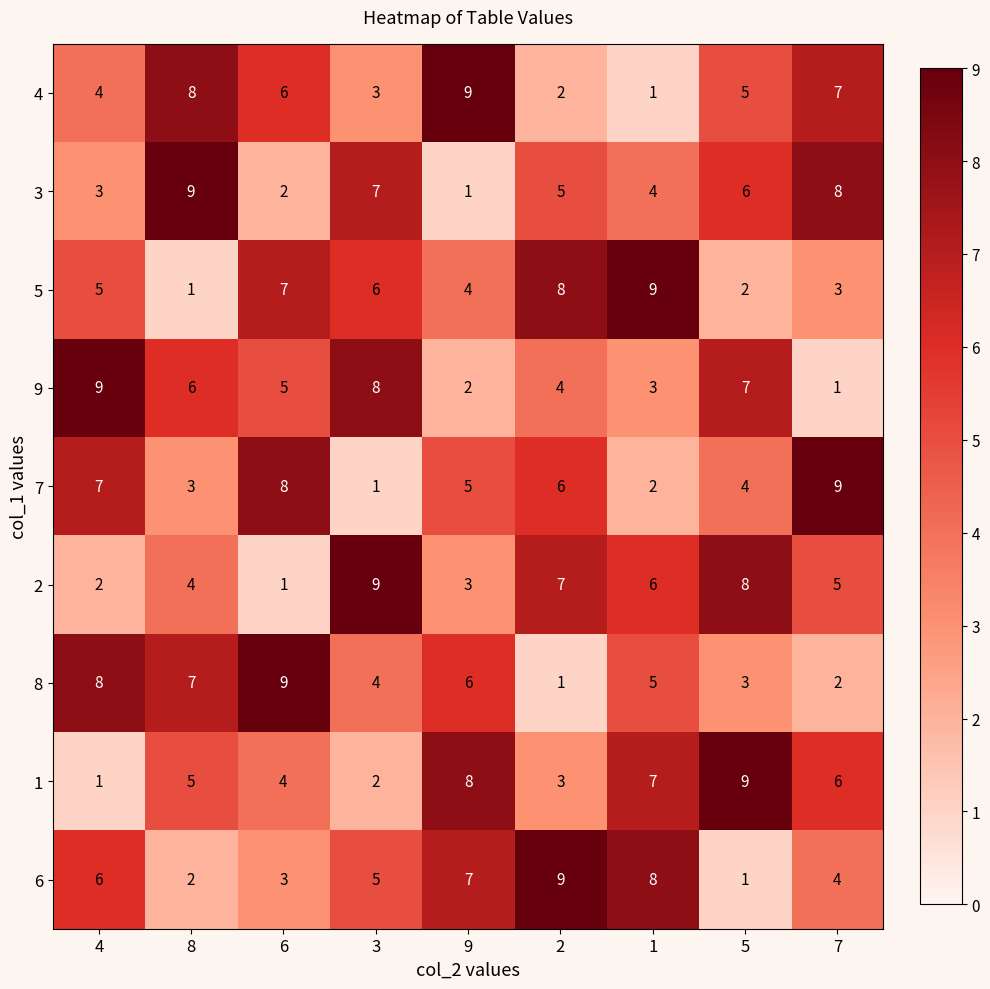

The value of 9 at 1 is 5. True or false?

False